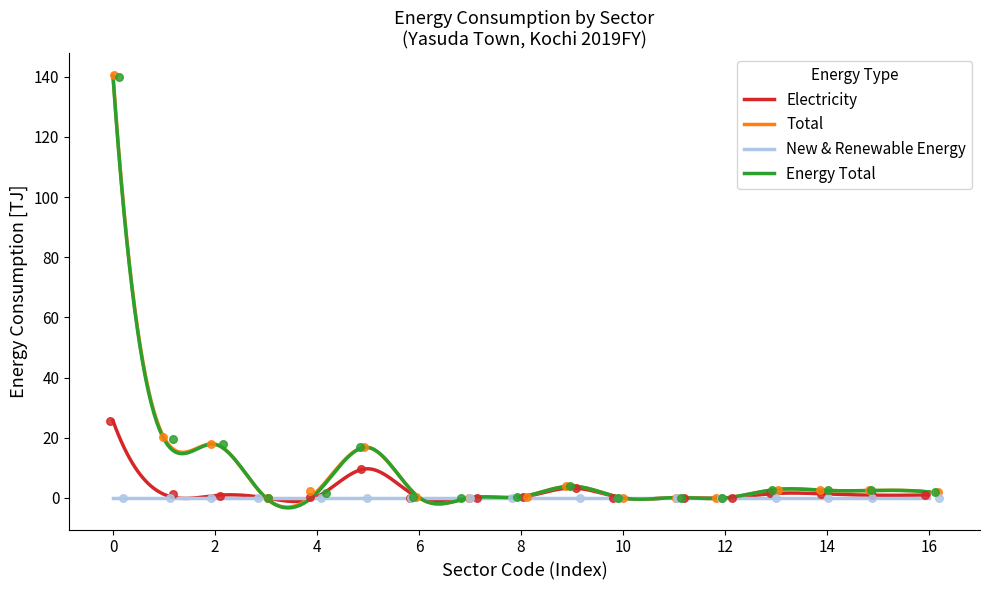

Which series has the widest spread of Y values?

Total